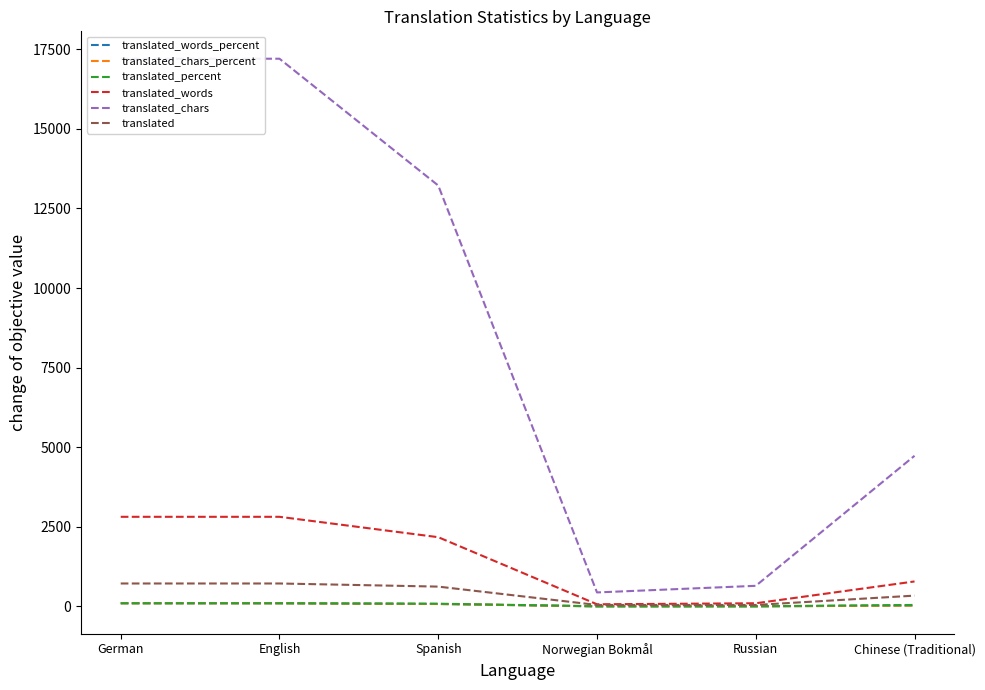

What is the minimum value shown in the chart?

2.4